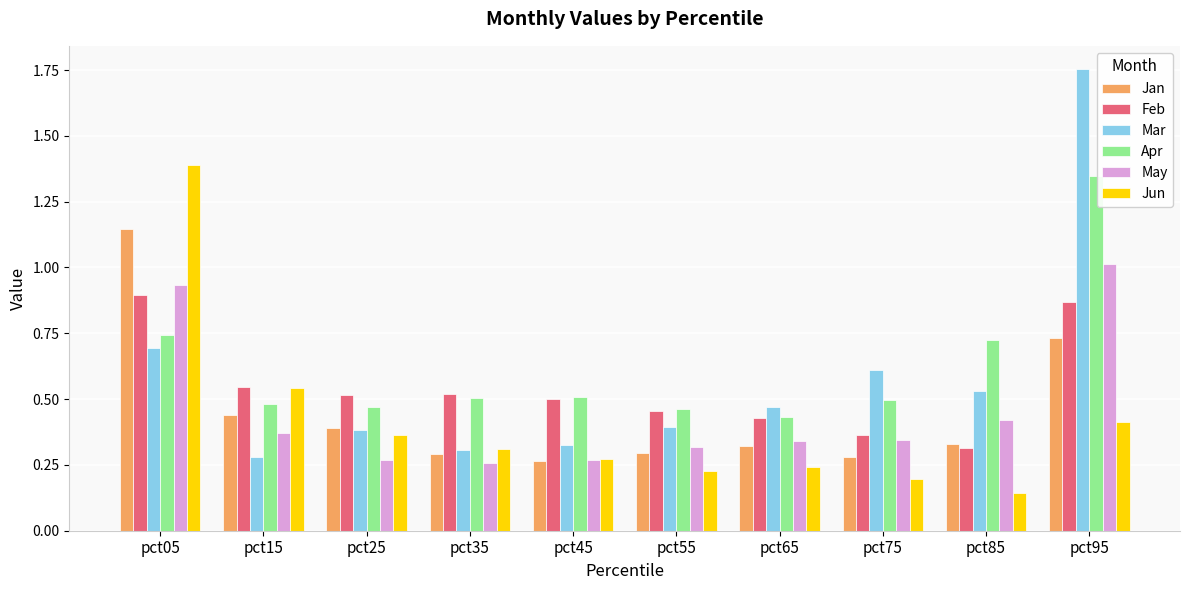

What is the total value across all series at pct85?

2.5